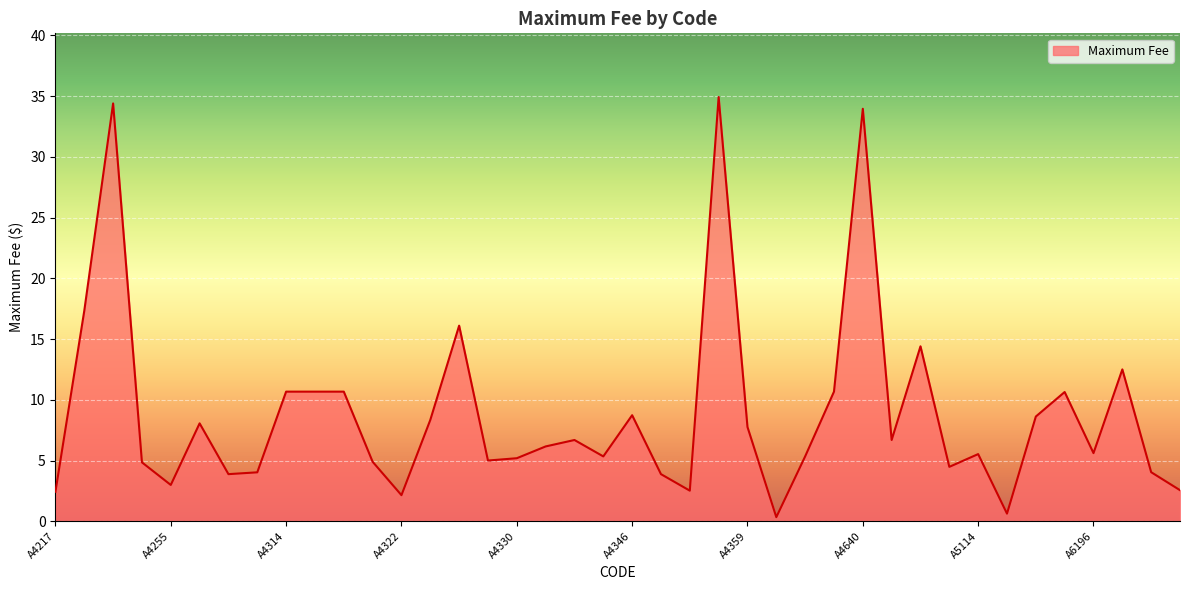

How many series are shown in this chart?

1